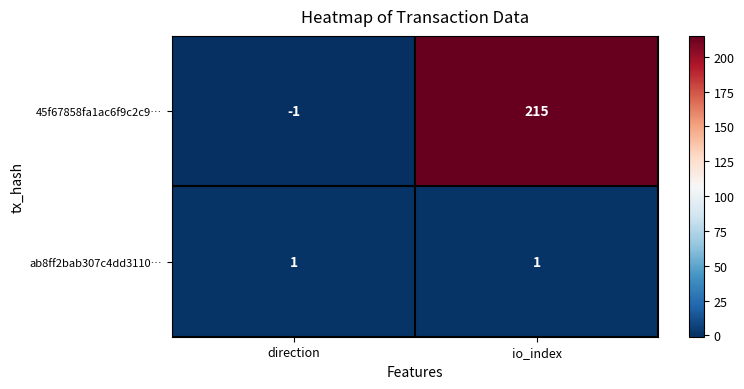

Rank the series by their average value, from lowest to highest.

ab8ff2bab307c4dd3110…, 45f67858fa1ac6f9c2c9…